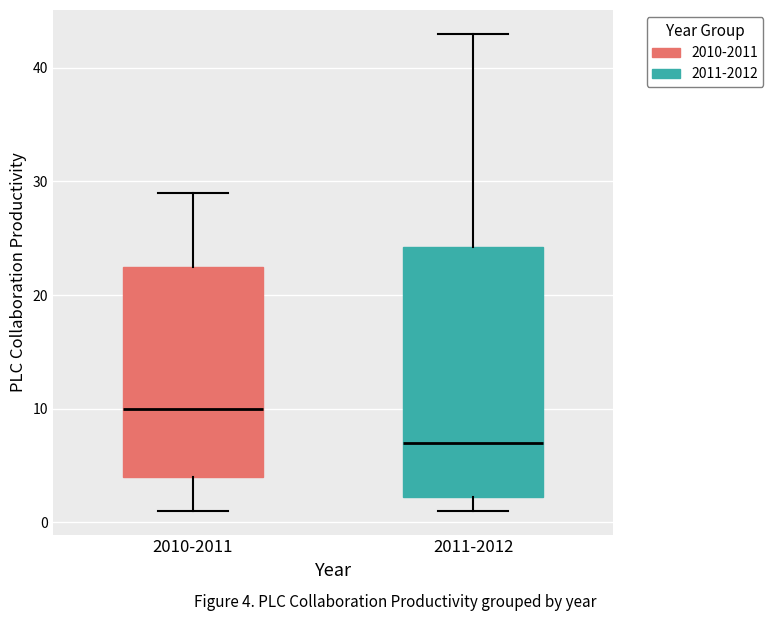

Reading left to right, read every box against the y-axis: the position of its median line, the range the box covers, and the ends of its whiskers. The values are not printed on the chart, so give them approximately, as read against the axis.

2010-2011: median 10, box 4 to 23, whiskers 1 to 29
2011-2012: median 7, box 2 to 24, whiskers 1 to 43